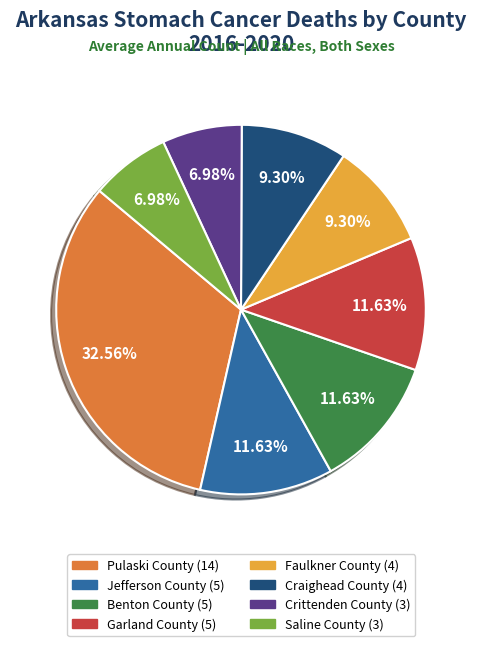

What is the largest slice in the pie chart?

Pulaski County